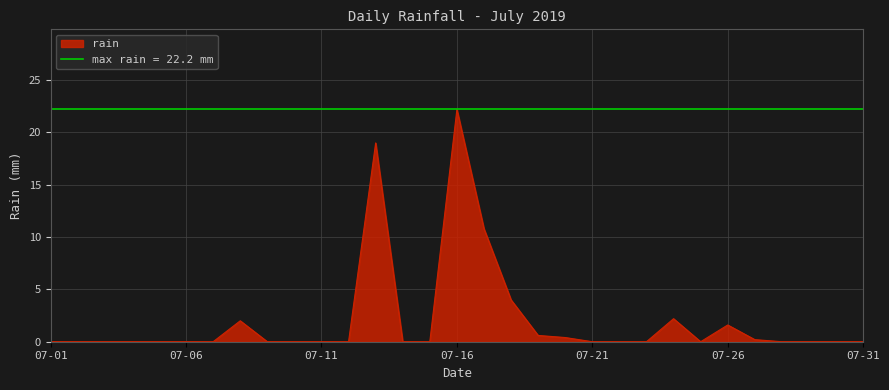

What is the highest value of the rain series?

22.2